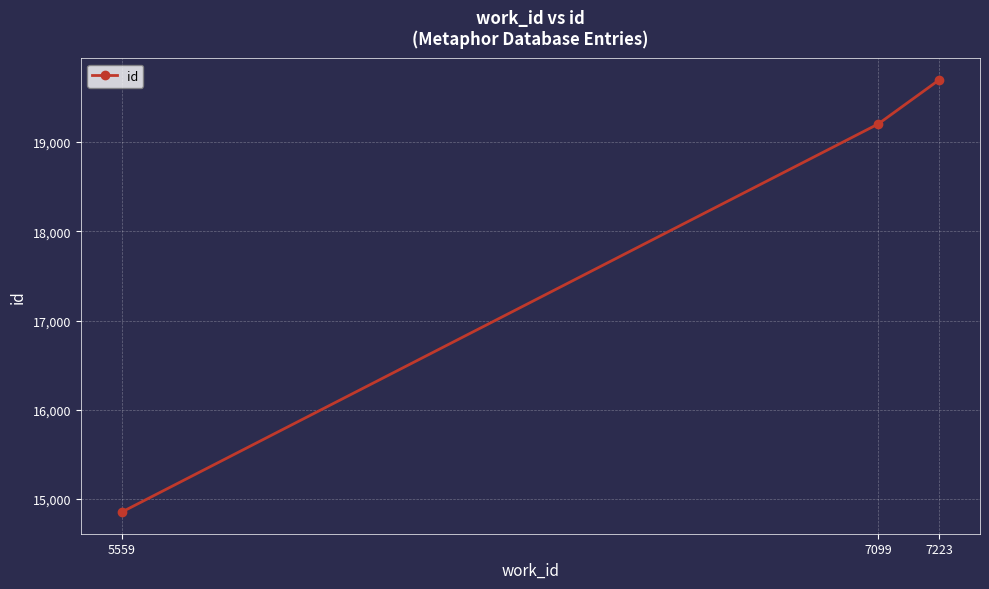

Which label corresponds to the largest value in the chart?

7223